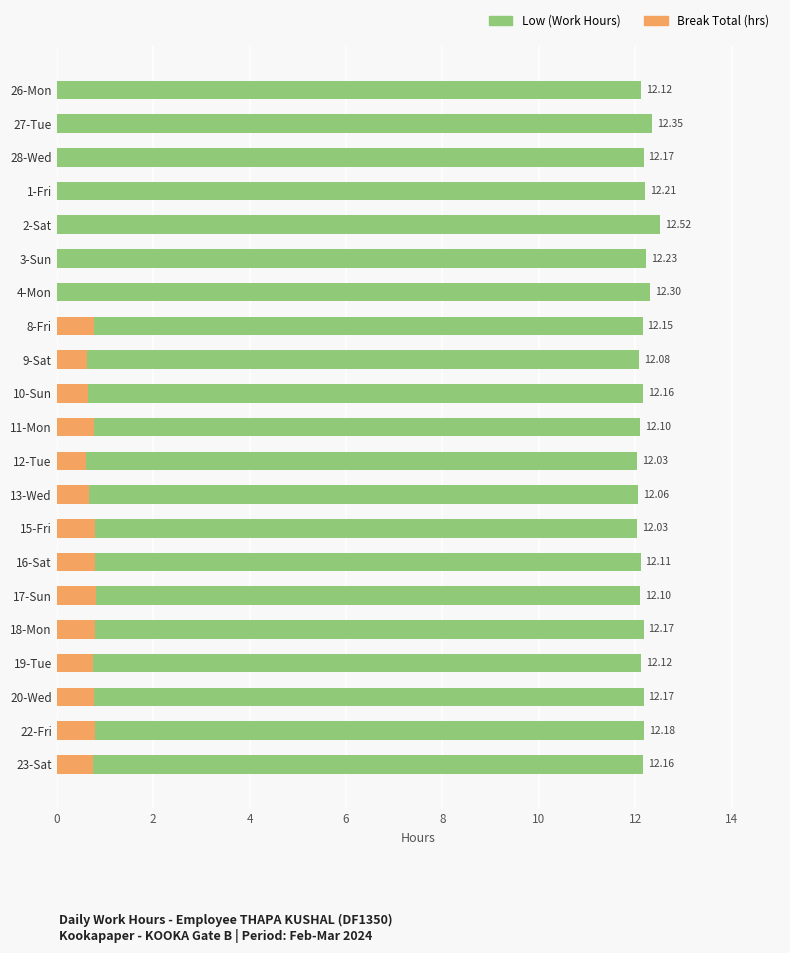

True or false: Break Total (hrs) has a value of 0.4 at 10-Sun.

False